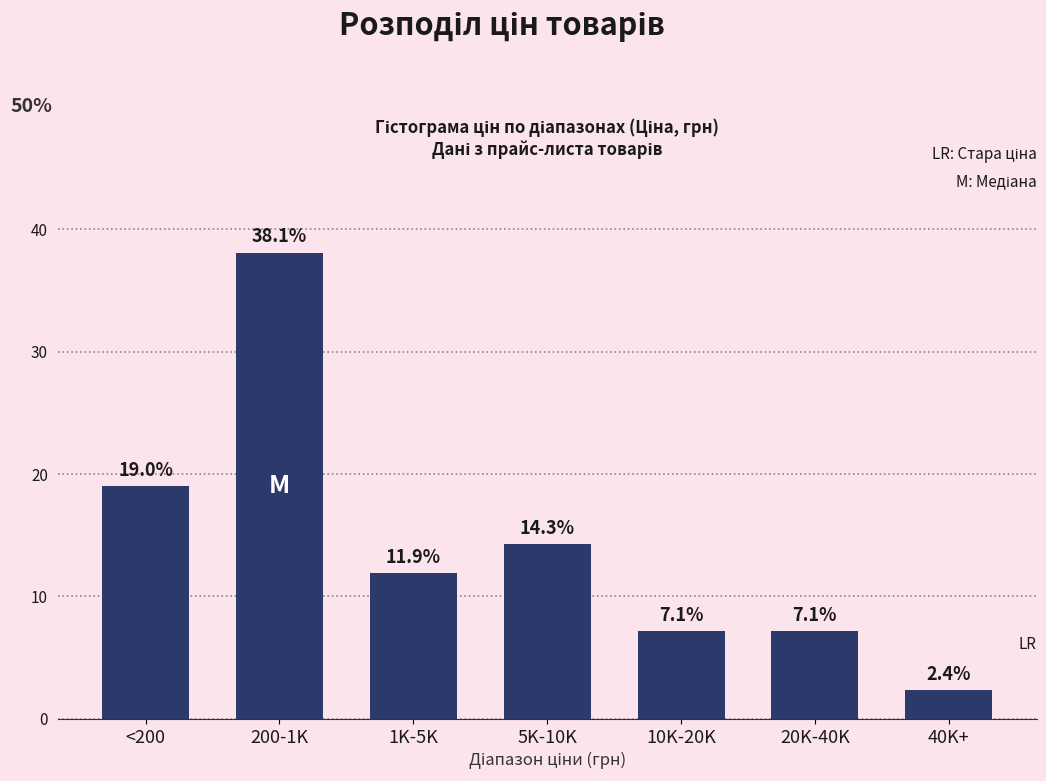

Reading left to right, transcribe all the data shown in this chart.

<200=19.0	200-1K=38.1	1K-5K=11.9	5K-10K=14.3	10K-20K=7.1	20K-40K=7.1	40K+=2.4